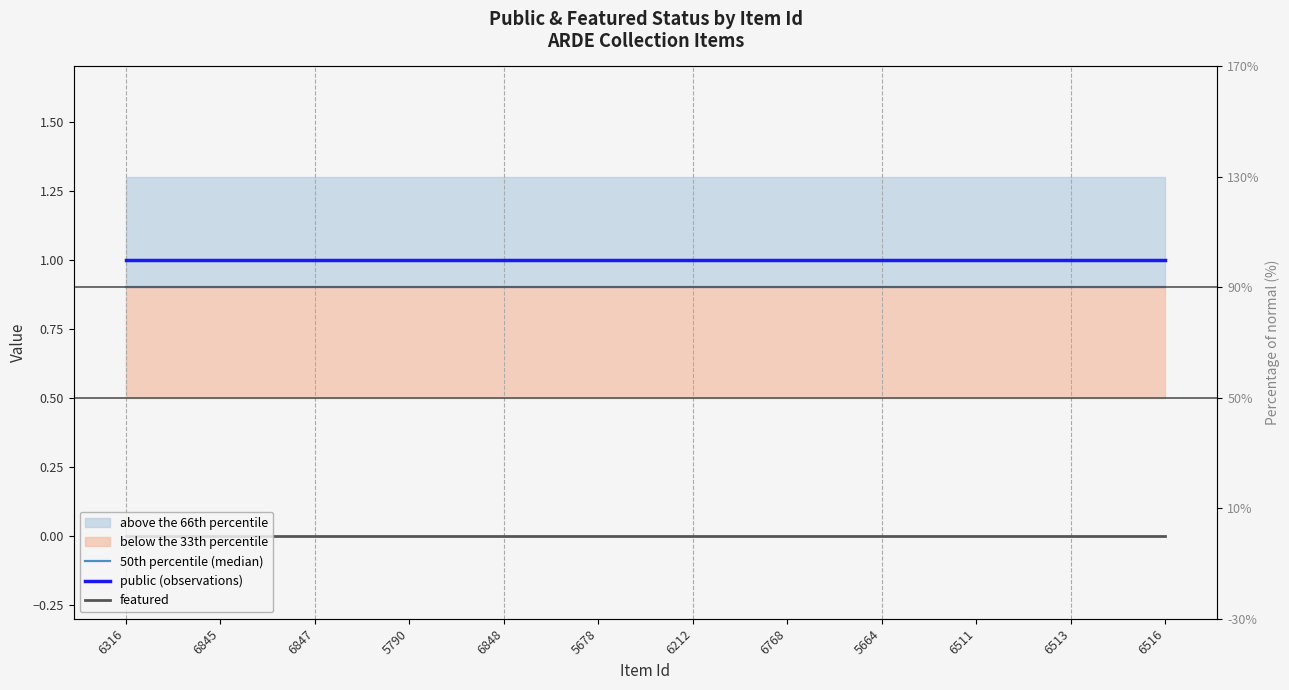

True or false: 50th percentile (median) has more than 0 points higher than both neighbors.

False